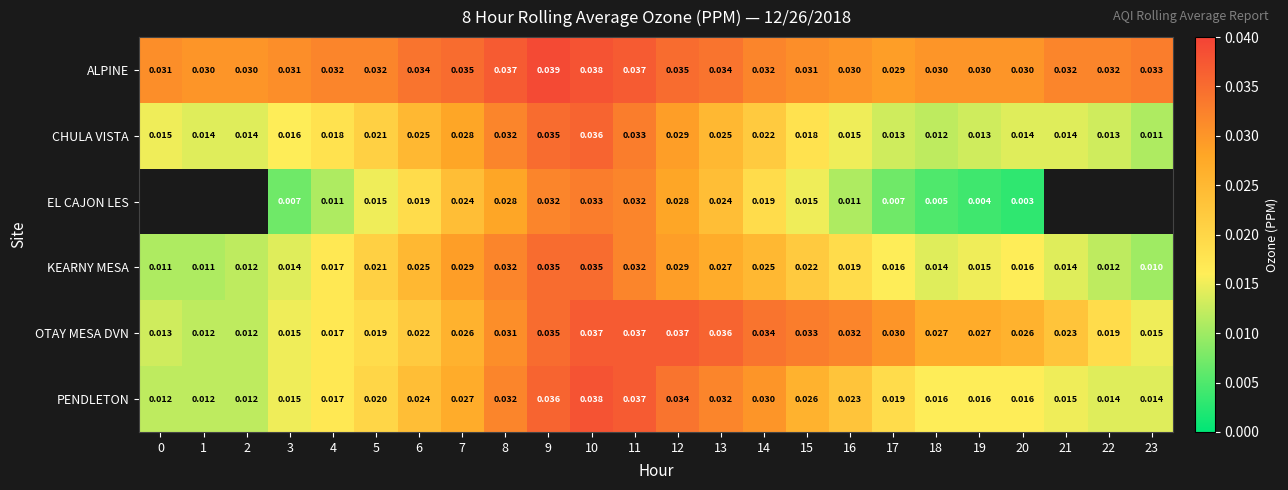

How many CHULA VISTA values are between 0 and 1?

24